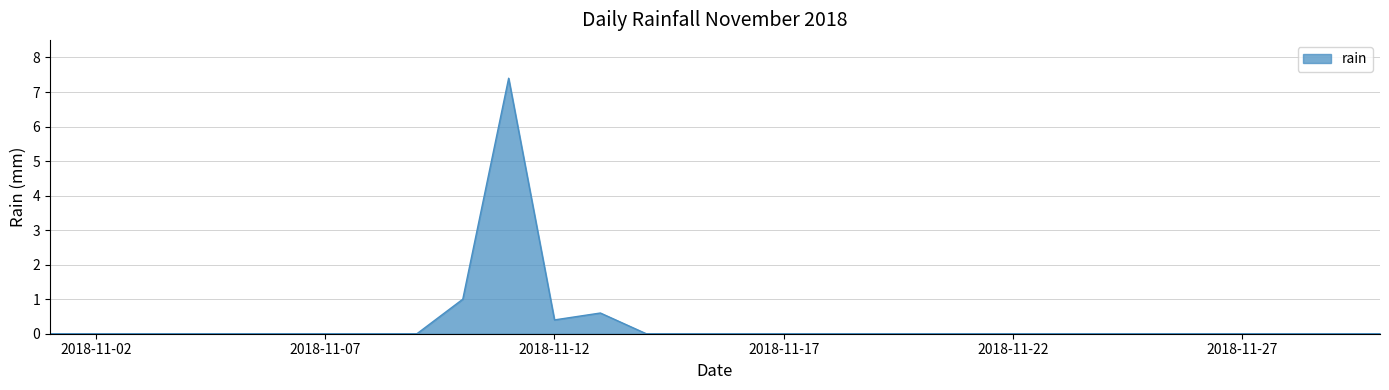

What is the maximum value shown in the chart?

7.4